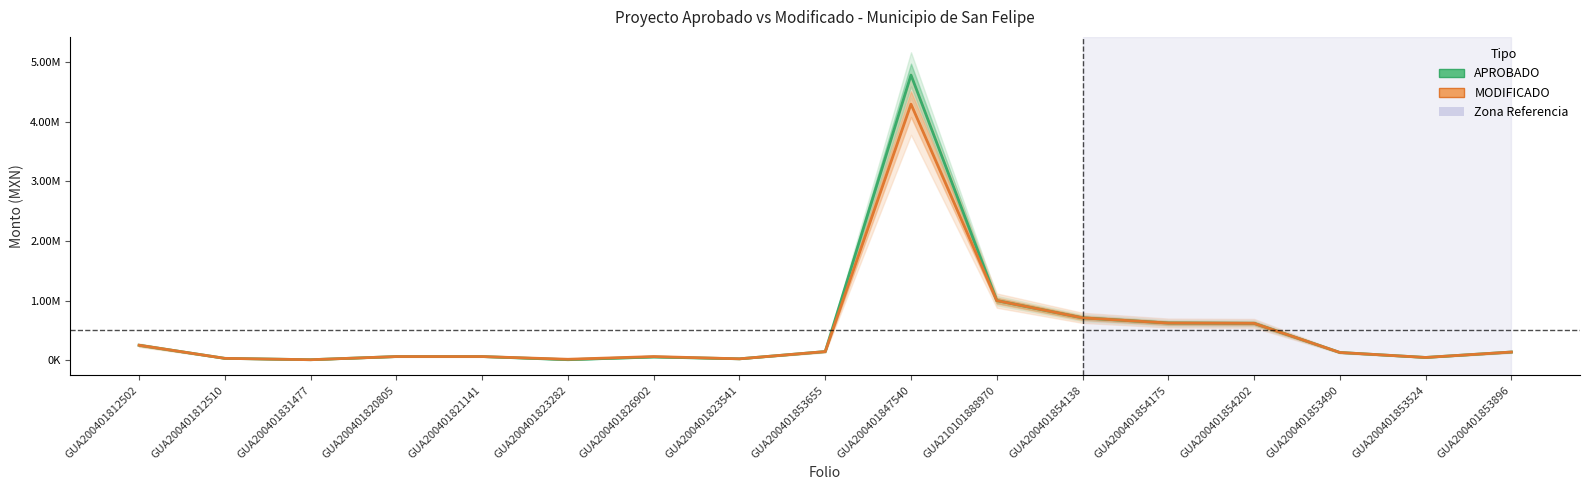

How many data points does each series have?

17